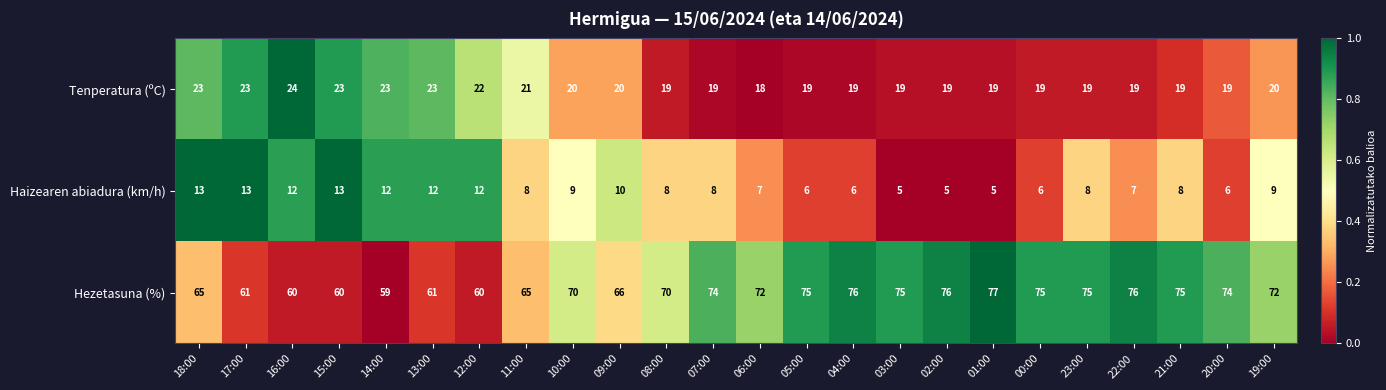

The value of Tenperatura (ºC) at 20:00 is 19. True or false?

True